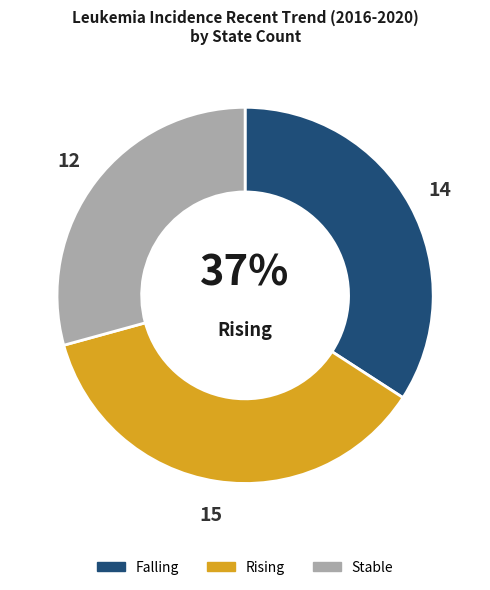

Which slice is the smallest?

stable